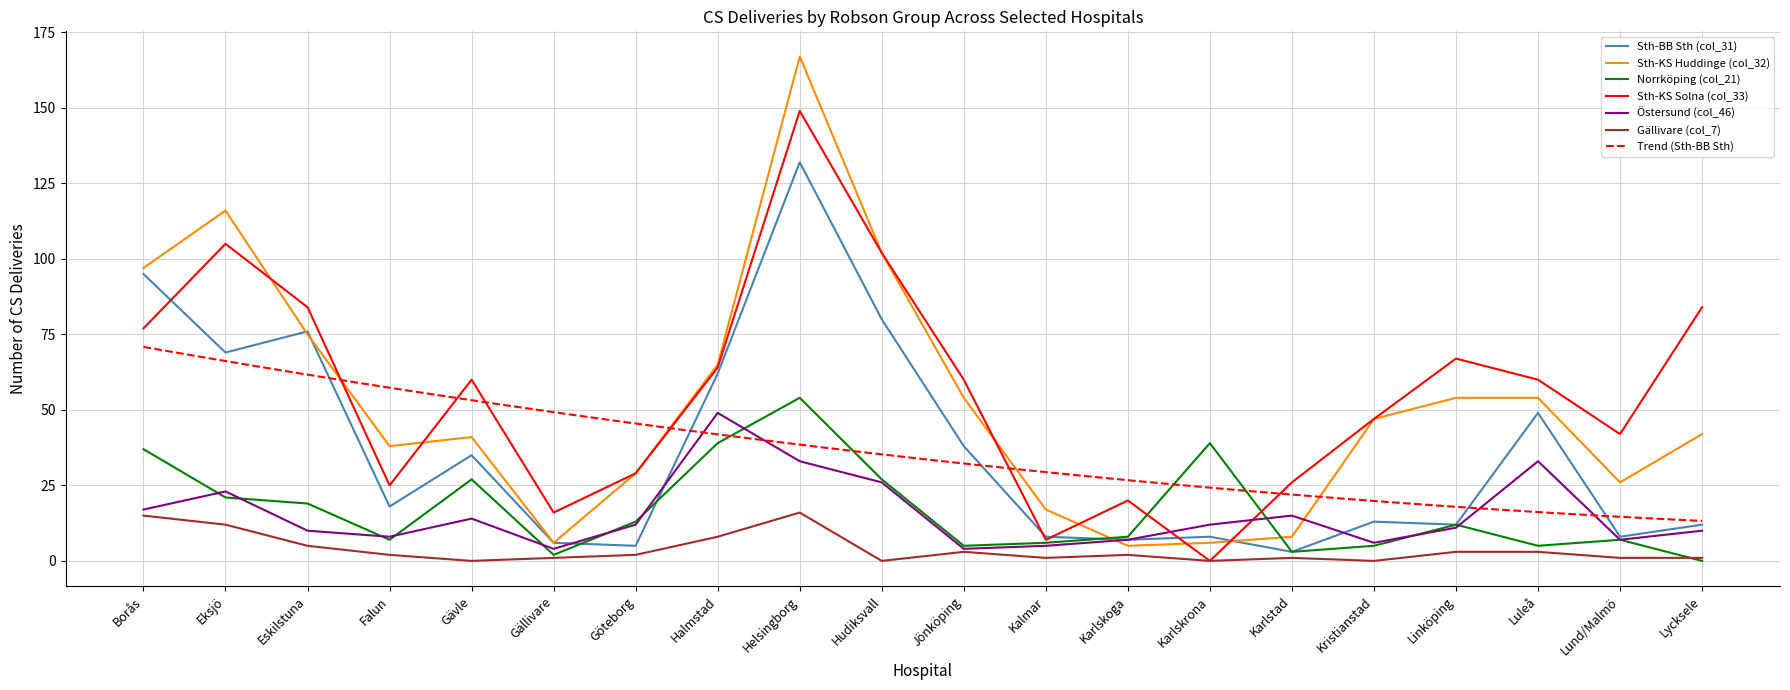

What is the difference between the second highest and second lowest values in the Sth-KS Huddinge (col_32) series?

110